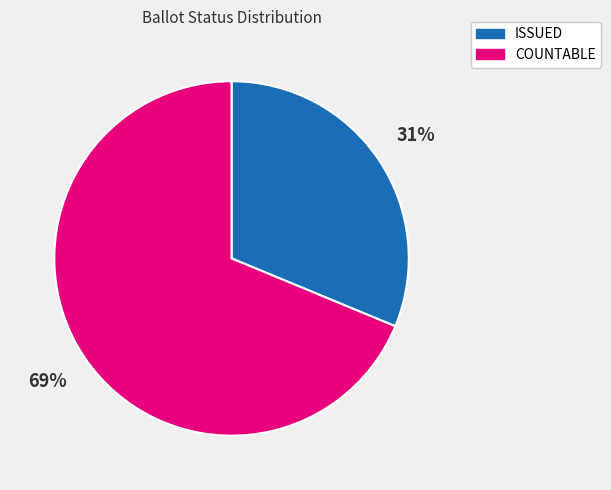

Count the number of slices in the pie.

2